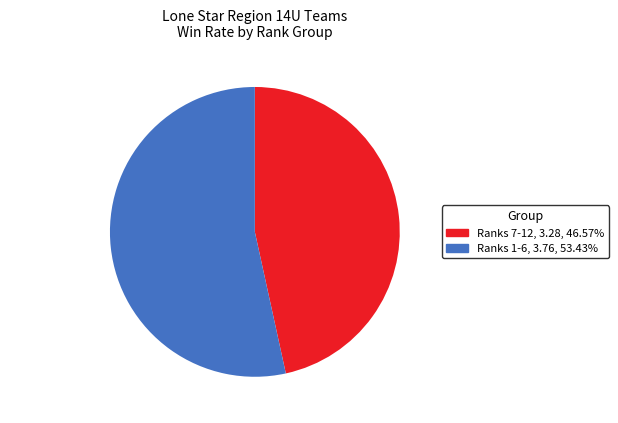

Rank the categories by value from highest to lowest.

Ranks 1-6, Ranks 7-12